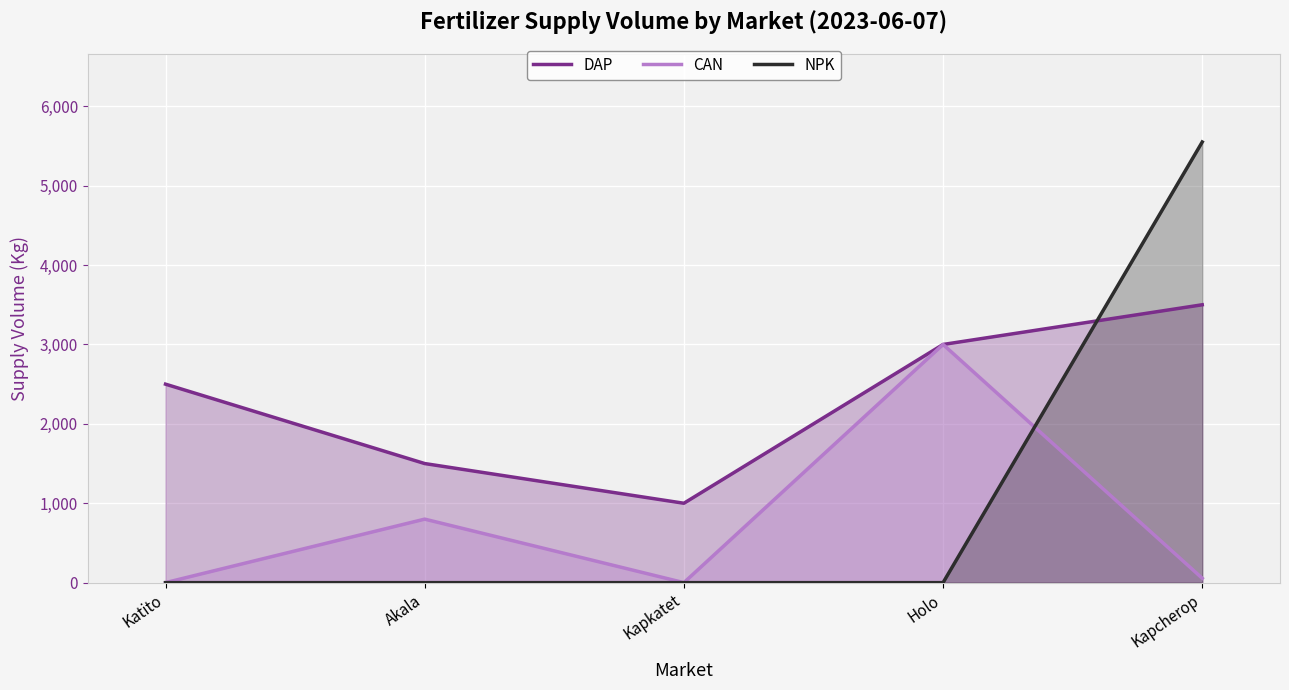

What is the total value across all series at Kapkatet?

1000